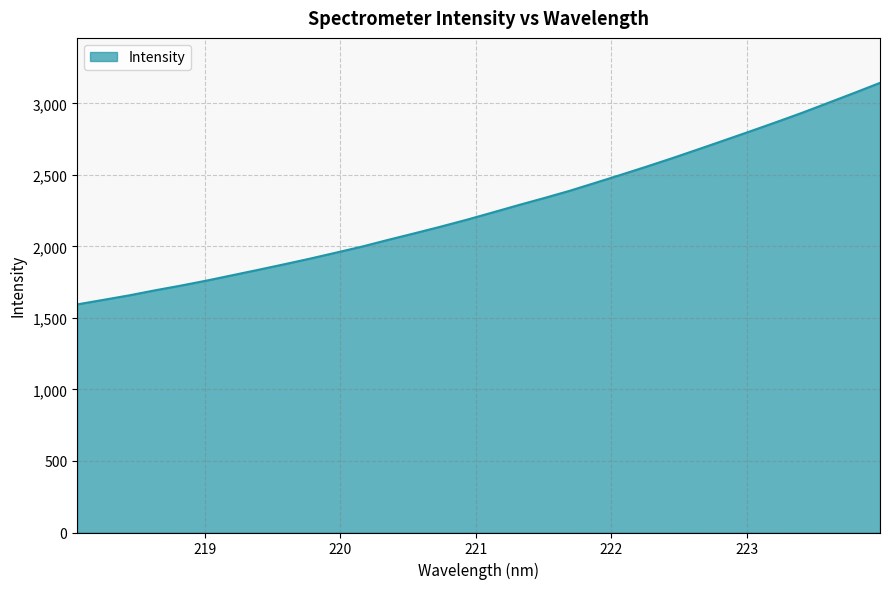

What is the greatest value displayed?

3143.7